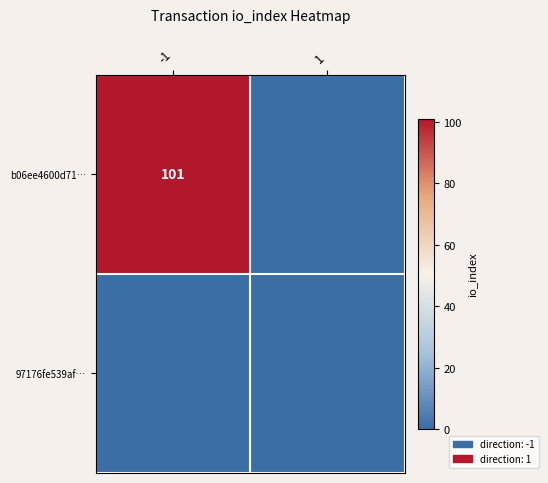

Which category has the highest value across all series?

-1